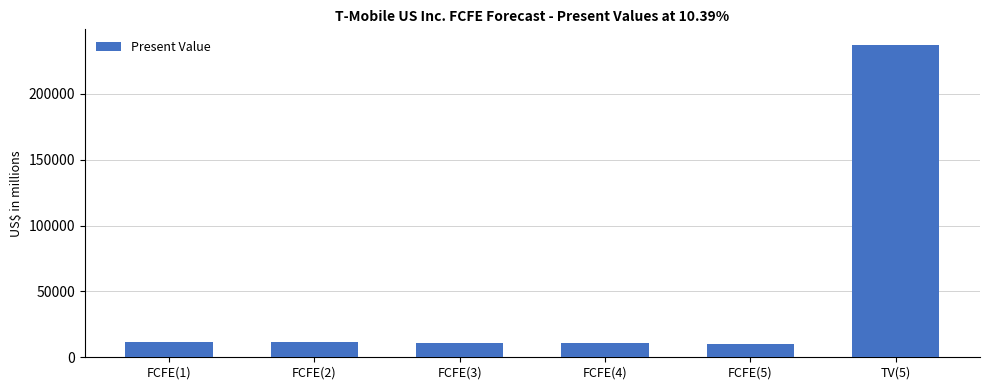

What is the label of the 4th bar from the left?

FCFE(4)